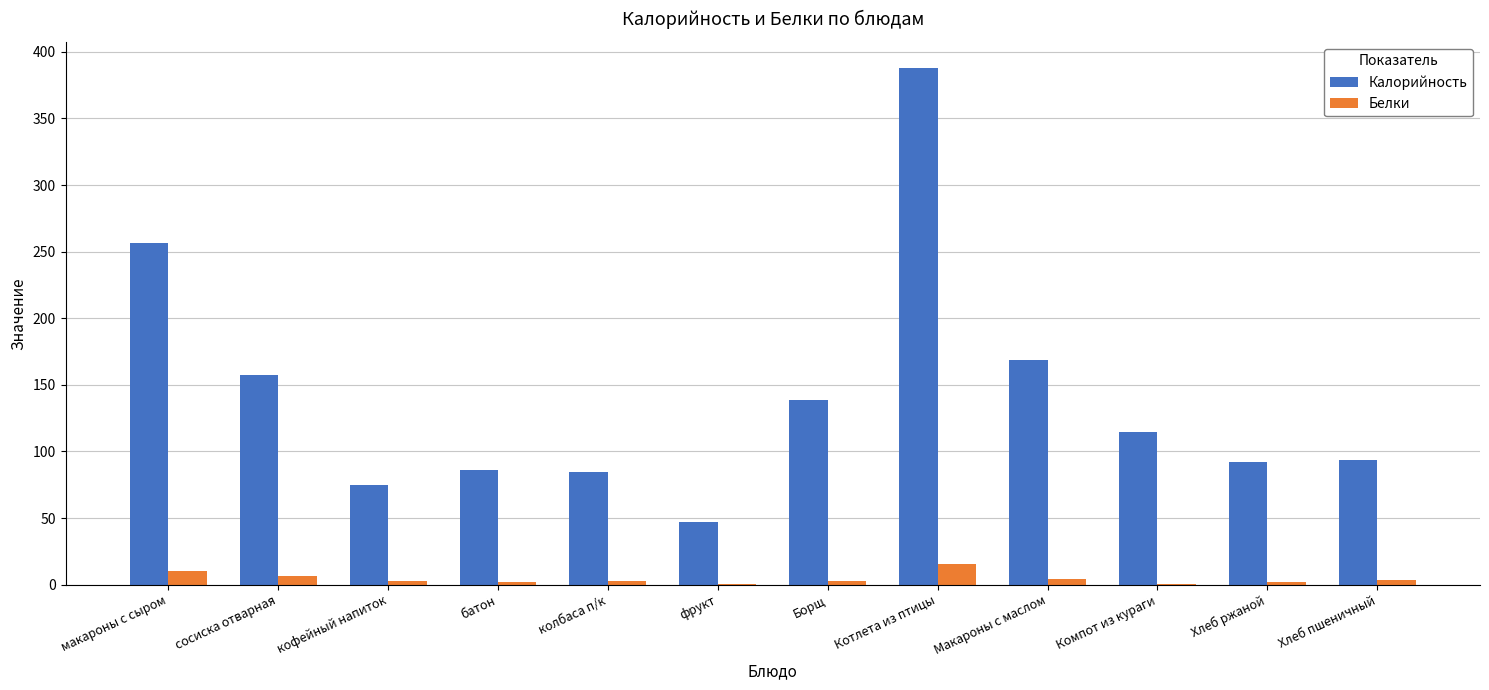

What is the approximate value of Калорийность at сосиска отварная?

157.2